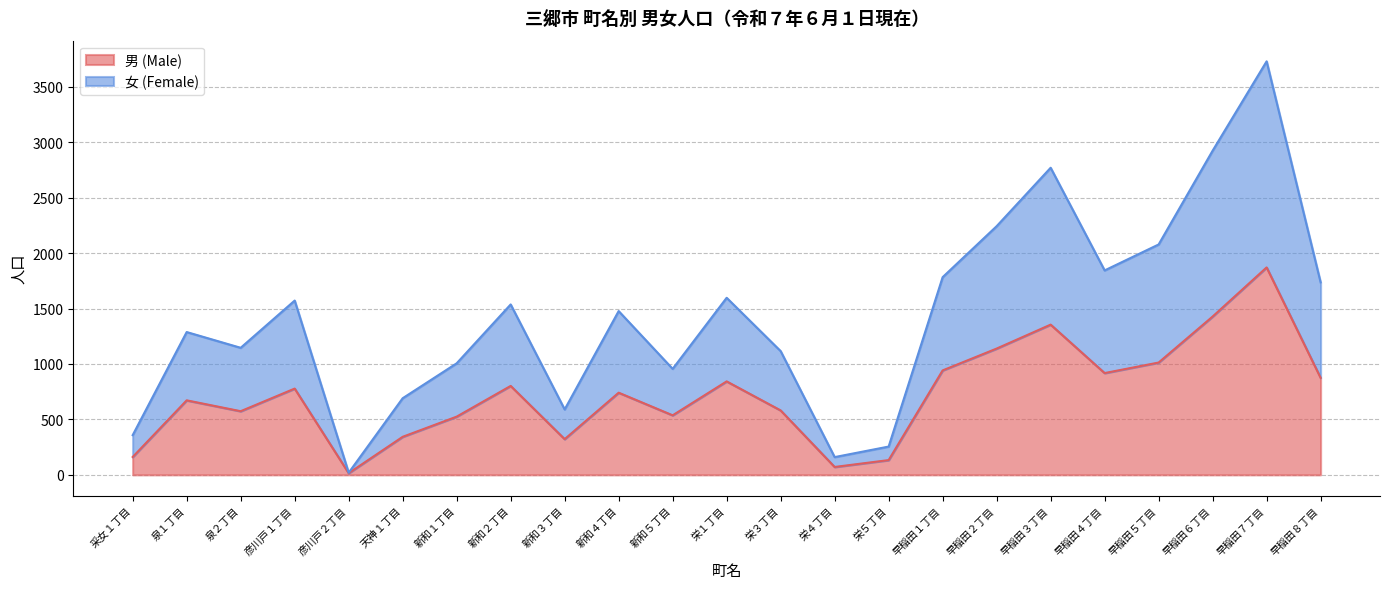

What is the average value of the 男 (Male) series?

723